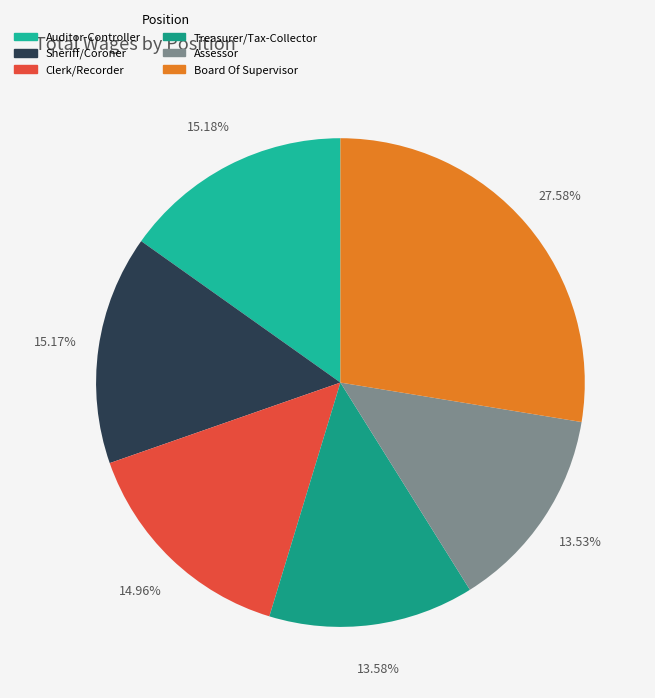

Count the number of slices in the pie.

6